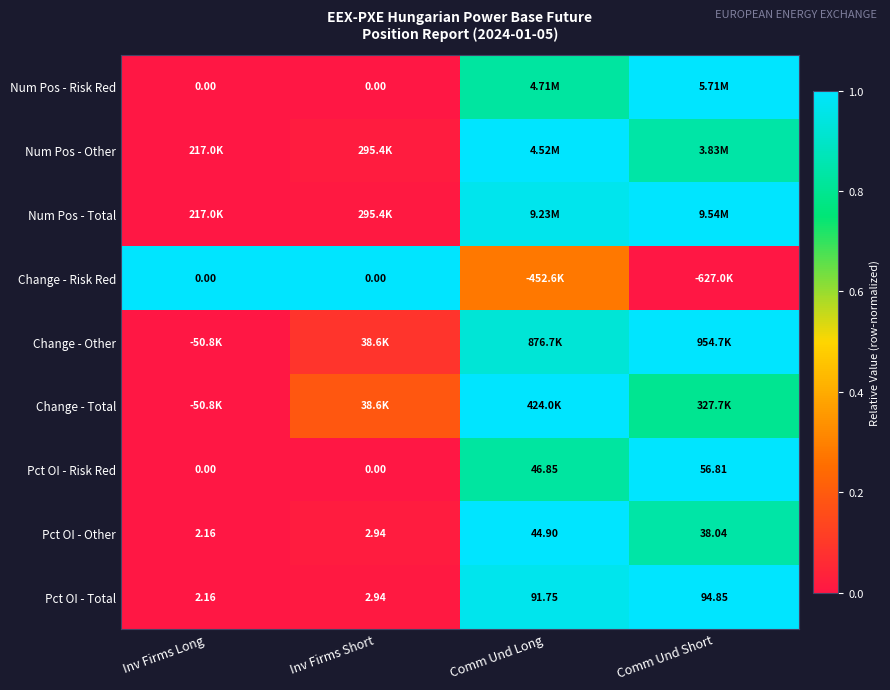

Rank the categories by Pct OI - Total value from lowest to highest.

Inv Firms Long, Inv Firms Short, Comm Und Long, Comm Und Short